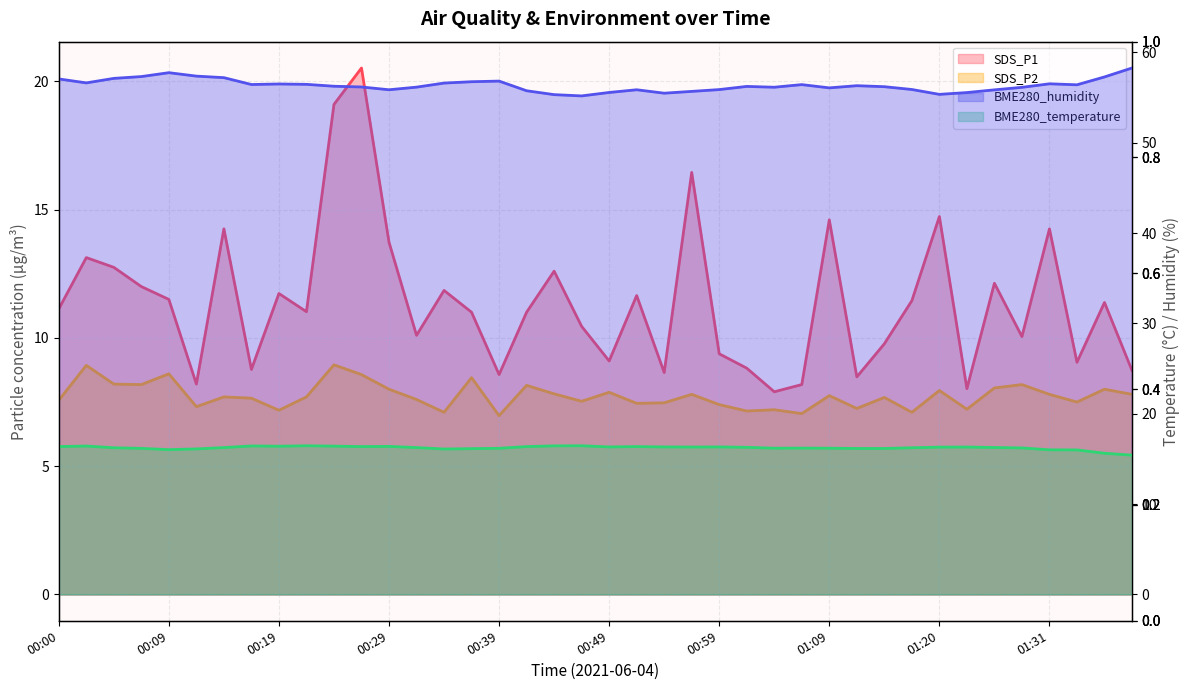

What are all the series names shown in the legend?

SDS_P1, SDS_P2, BME280_temperature, BME280_humidity